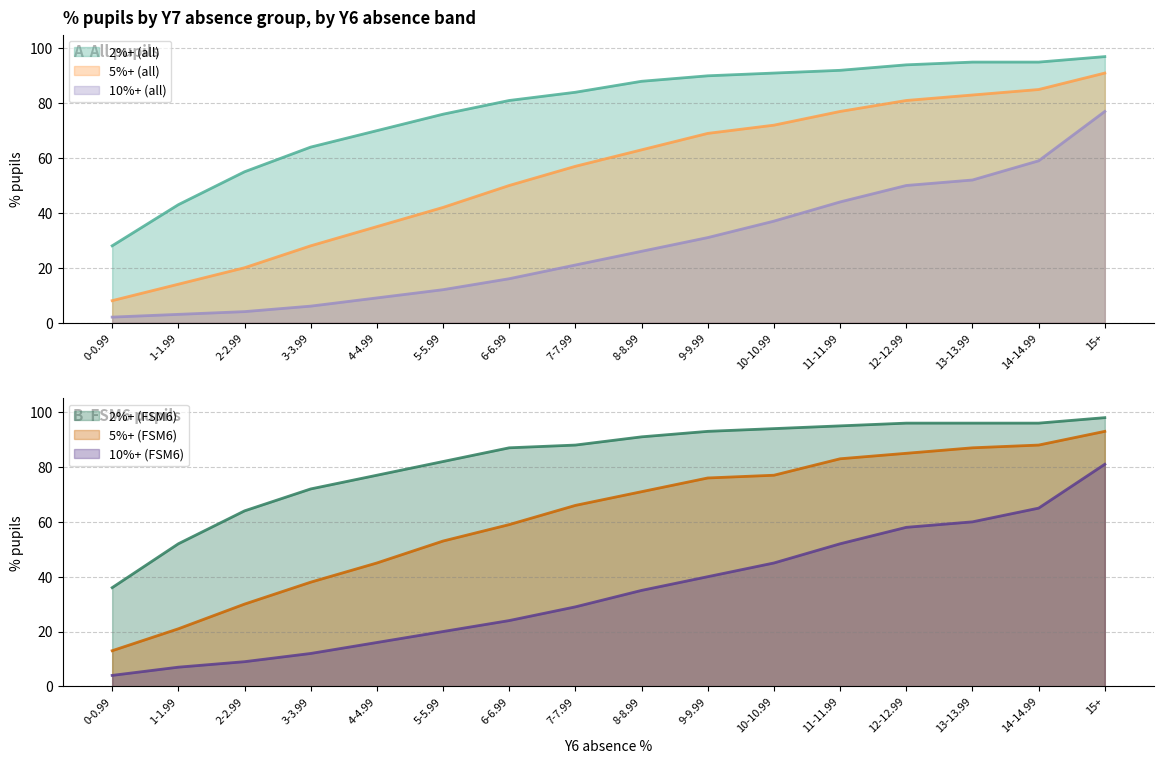

List the labels in order of 10%+ (all) value, smallest first.

0-0.99, 1-1.99, 2-2.99, 3-3.99, 4-4.99, 5-5.99, 6-6.99, 7-7.99, 8-8.99, 9-9.99, 10-10.99, 11-11.99, 12-12.99, 13-13.99, 14-14.99, 15+